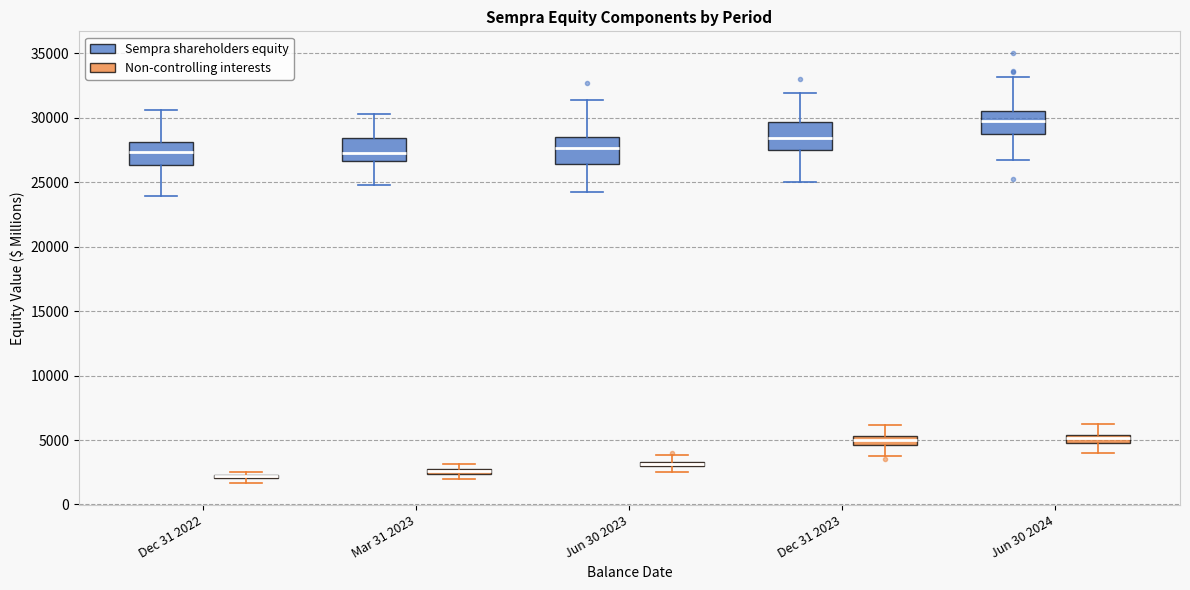

Where does the median line of the box for Jun 30 2023 (Sempra shareholders equity) sit on the y-axis? The values are not printed on the chart, so give them approximately, as read against the axis.

27500